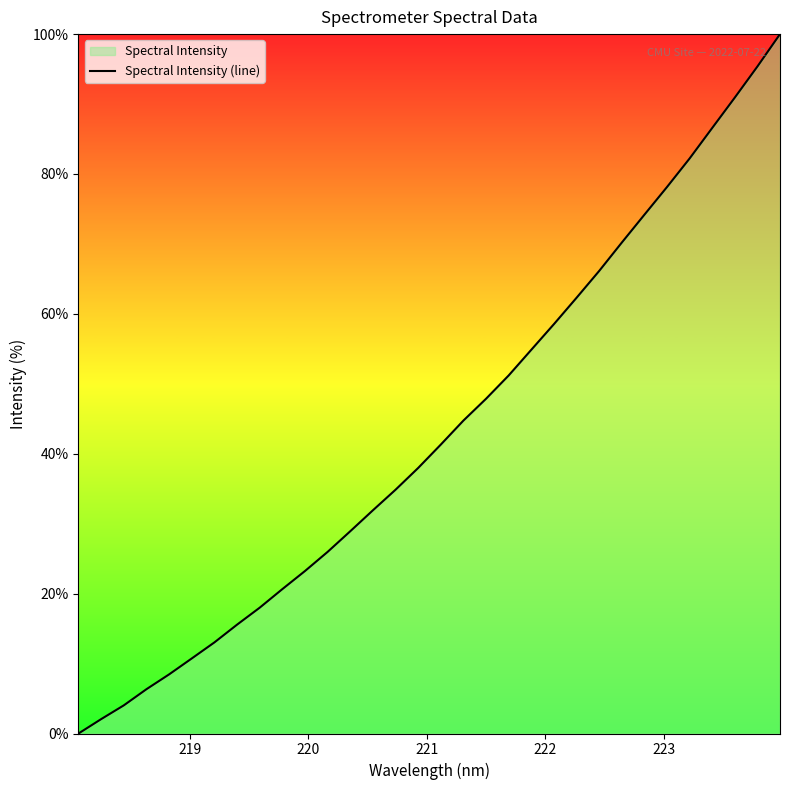

Reading right to left, transcribe all the data shown in this chart.

100.0	95.4	90.9	86.6	82.2	78.1	74.2	70.2	66.1	62.3	58.5	54.9	51.2	47.9	44.7	41.3	38.0	34.9	31.9	28.9	26.0	23.2	20.6	18.0	15.6	13.0	10.7	8.5	6.3	4.0	2.1	0.0